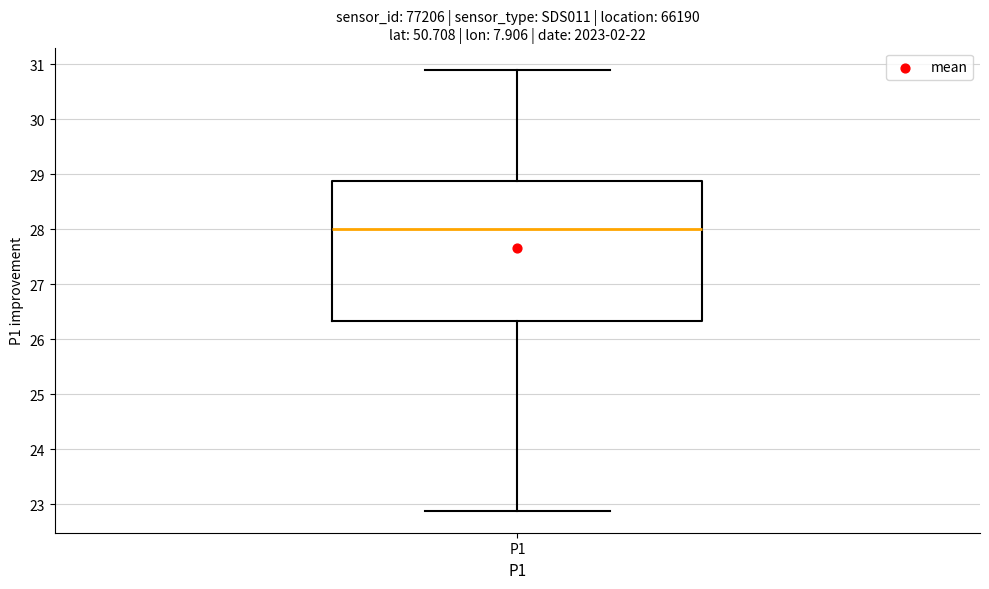

Where does the upper whisker of the box for P1 end on the y-axis? The values are not printed on the chart, so give them approximately, as read against the axis.

30.9